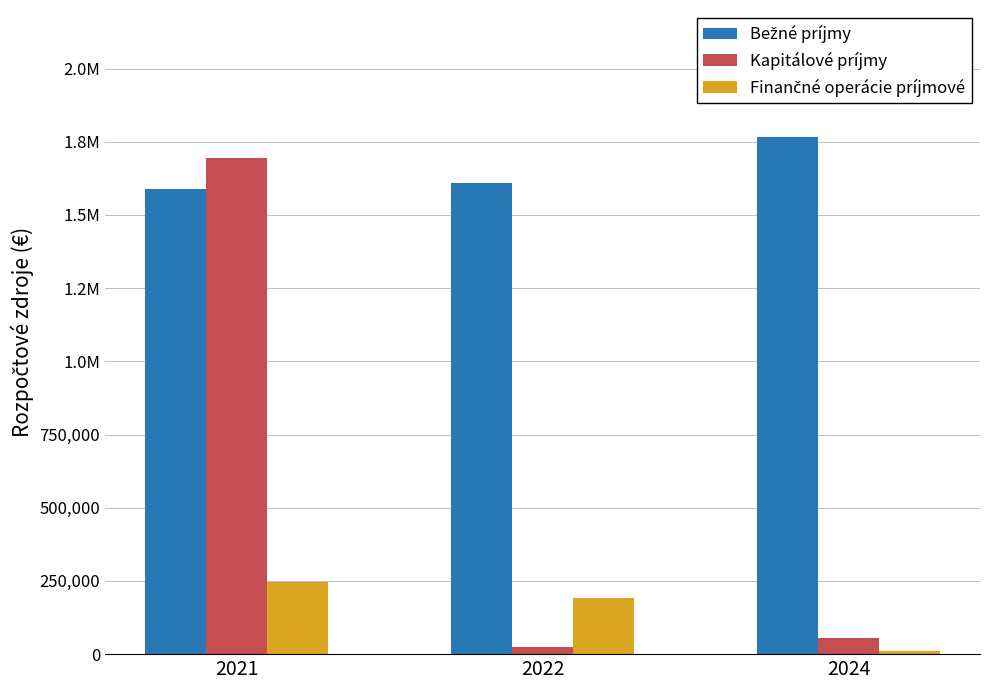

Reading left to right, what are all the values shown in this chart?

Bežné príjmy: 2021=1587130	2022=1610436	2024=1765829
Kapitálové príjmy: 2021=1696143	2022=23000	2024=55000
Finančné operácie príjmové: 2021=247358	2022=192106	2024=10000